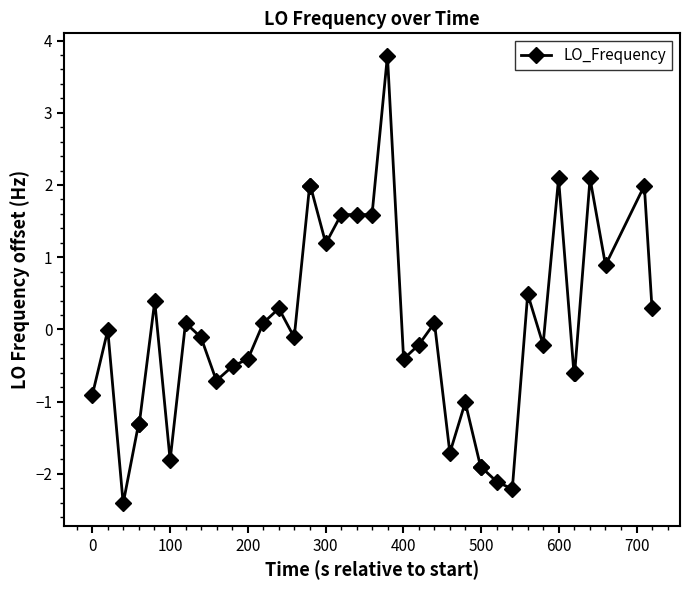

How many data points does each series have?

40